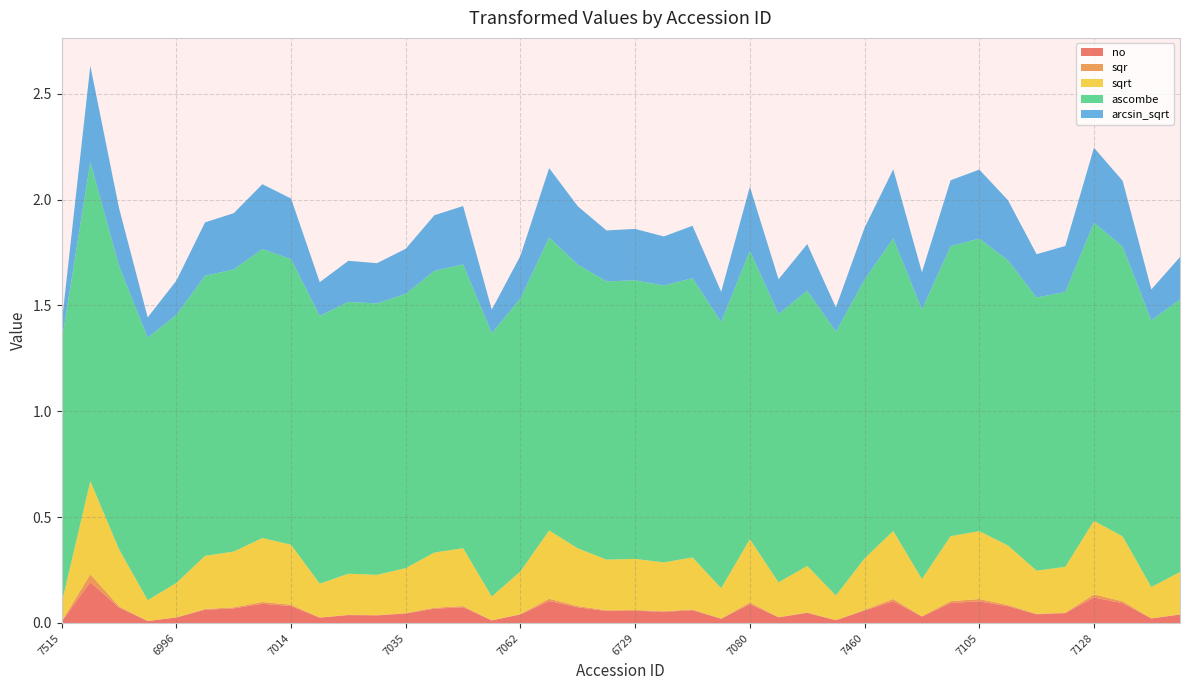

Reading left to right, list all the values displayed in this chart.

no: 7515=0.0	7000=0.2	6989=0.1	6990=0.0	6996=0.0	6992=0.1	6994=0.1	6998=0.1	7014=0.1	7002=0.0	7011=0.0	7008=0.0	7035=0.0	7026=0.1	7004=0.1	7031=0.0	7062=0.0	7069=0.1	7071=0.1	6727=0.1	6729=0.1	6730=0.1	7075=0.1	7078=0.0	7080=0.1	6744=0.0	7092=0.0	7094=0.0	7460=0.1	7100=0.1	7098=0.0	7102=0.1	7105=0.1	7110=0.1	7123=0.0	7126=0.0	7128=0.1	7139=0.1	7135=0.0	7141=0.0
sqr: 7515=0.0	7000=0.0	6989=0.0	6990=0.0	6996=0.0	6992=0.0	6994=0.0	6998=0.0	7014=0.0	7002=0.0	7011=0.0	7008=0.0	7035=0.0	7026=0.0	7004=0.0	7031=0.0	7062=0.0	7069=0.0	7071=0.0	6727=0.0	6729=0.0	6730=0.0	7075=0.0	7078=0.0	7080=0.0	6744=0.0	7092=0.0	7094=0.0	7460=0.0	7100=0.0	7098=0.0	7102=0.0	7105=0.0	7110=0.0	7123=0.0	7126=0.0	7128=0.0	7139=0.0	7135=0.0	7141=0.0
sqrt: 7515=0.1	7000=0.4	6989=0.3	6990=0.1	6996=0.2	6992=0.3	6994=0.3	6998=0.3	7014=0.3	7002=0.2	7011=0.2	7008=0.2	7035=0.2	7026=0.3	7004=0.3	7031=0.1	7062=0.2	7069=0.3	7071=0.3	6727=0.2	6729=0.2	6730=0.2	7075=0.2	7078=0.1	7080=0.3	6744=0.2	7092=0.2	7094=0.1	7460=0.2	7100=0.3	7098=0.2	7102=0.3	7105=0.3	7110=0.3	7123=0.2	7126=0.2	7128=0.3	7139=0.3	7135=0.1	7141=0.2
ascombe: 7515=1.2	7000=1.5	6989=1.3	6990=1.2	6996=1.3	6992=1.3	6994=1.3	6998=1.4	7014=1.3	7002=1.3	7011=1.3	7008=1.3	7035=1.3	7026=1.3	7004=1.3	7031=1.2	7062=1.3	7069=1.4	7071=1.3	6727=1.3	6729=1.3	6730=1.3	7075=1.3	7078=1.3	7080=1.4	6744=1.3	7092=1.3	7094=1.2	7460=1.3	7100=1.4	7098=1.3	7102=1.4	7105=1.4	7110=1.3	7123=1.3	7126=1.3	7128=1.4	7139=1.4	7135=1.3	7141=1.3
arcsin_sqrt: 7515=0.1	7000=0.5	6989=0.3	6990=0.1	6996=0.2	6992=0.3	6994=0.3	6998=0.3	7014=0.3	7002=0.2	7011=0.2	7008=0.2	7035=0.2	7026=0.3	7004=0.3	7031=0.1	7062=0.2	7069=0.3	7071=0.3	6727=0.2	6729=0.2	6730=0.2	7075=0.2	7078=0.1	7080=0.3	6744=0.2	7092=0.2	7094=0.1	7460=0.2	7100=0.3	7098=0.2	7102=0.3	7105=0.3	7110=0.3	7123=0.2	7126=0.2	7128=0.4	7139=0.3	7135=0.1	7141=0.2